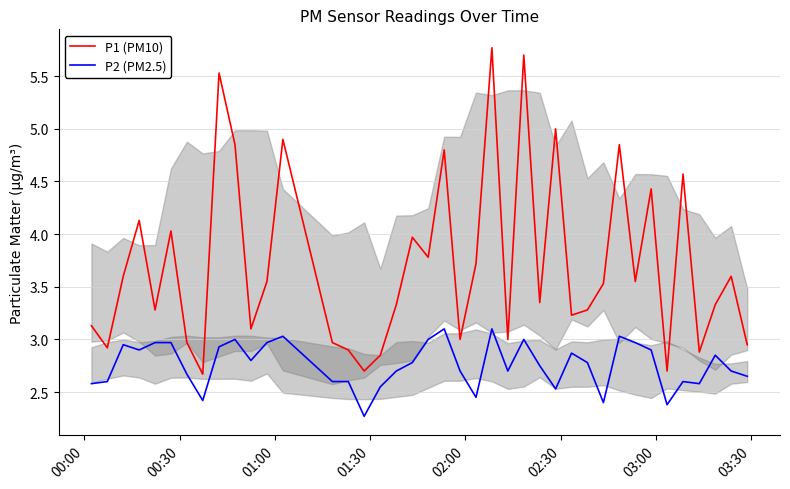

Reading left to right, extract all data points from this chart.

P1 (PM10): 3.1	2.9	3.6	4.1	3.3	4.0	3.0	2.7	5.5	4.8	3.1	3.5	4.9	3.0	2.9	2.7	2.9	3.3	4.0	3.8	4.8	3.0	3.7	5.8	3.0	5.7	3.4	5.0	3.2	3.3	3.5	4.8	3.5	4.4	2.7	4.6	2.9	3.3	3.6	3.0
P2 (PM2.5): 2.6	2.6	3.0	2.9	3.0	3.0	2.7	2.4	2.9	3.0	2.8	3.0	3.0	2.6	2.6	2.3	2.5	2.7	2.8	3.0	3.1	2.7	2.5	3.1	2.7	3.0	2.8	2.5	2.9	2.8	2.4	3.0	3.0	2.9	2.4	2.6	2.6	2.9	2.7	2.6